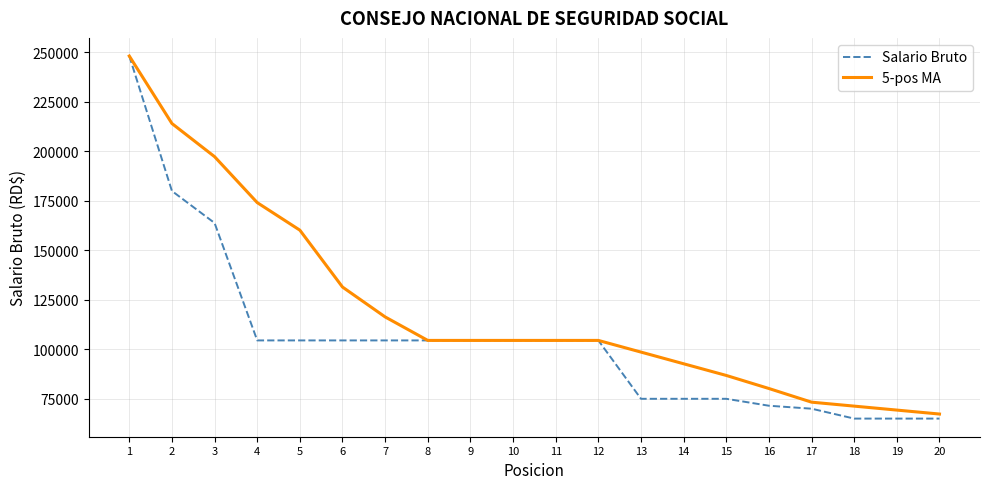

Reading right to left, transcribe all the data shown in this chart.

Salario Bruto: 20=65000.0	19=65000.0	18=65000.0	17=70000.0	16=71500.0	15=75000.0	14=75000.0	13=75000.0	12=104500.0	11=104500.0	10=104500.0	9=104500.0	8=104500.0	7=104500.0	6=104500.0	5=104500.0	4=104500.0	3=163840.0	2=180000.0	1=248200.0
5-pos MA: 20=67300.0	19=69300.0	18=71300.0	17=73300.0	16=80200.0	15=86800.0	14=92700.0	13=98600.0	12=104500.0	11=104500.0	10=104500.0	9=104500.0	8=104500.0	7=116368.0	6=131468.0	5=160208.0	4=174135.0	3=197346.7	2=214100.0	1=248200.0